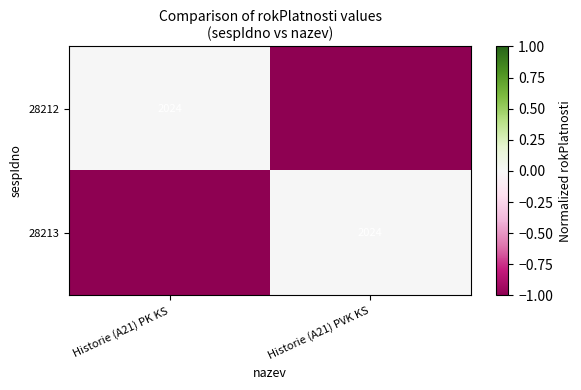

Is it true that 28212 equals -534042232315.8 at Historie (A21) PVK KS?

False